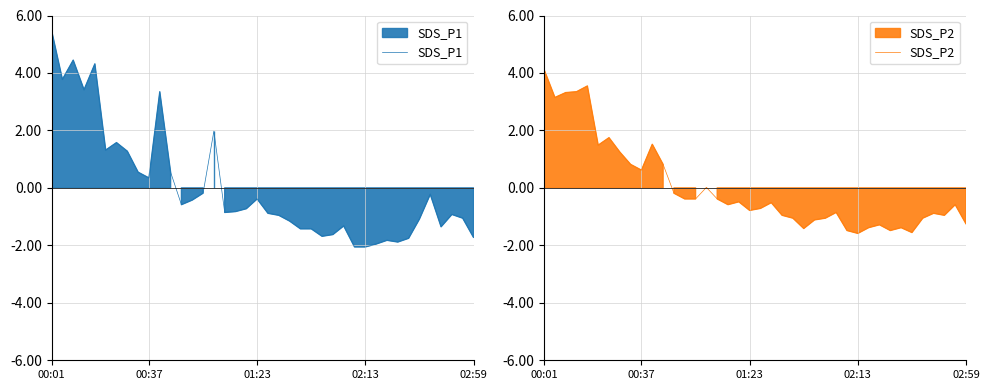

How many series are shown in this chart?

2